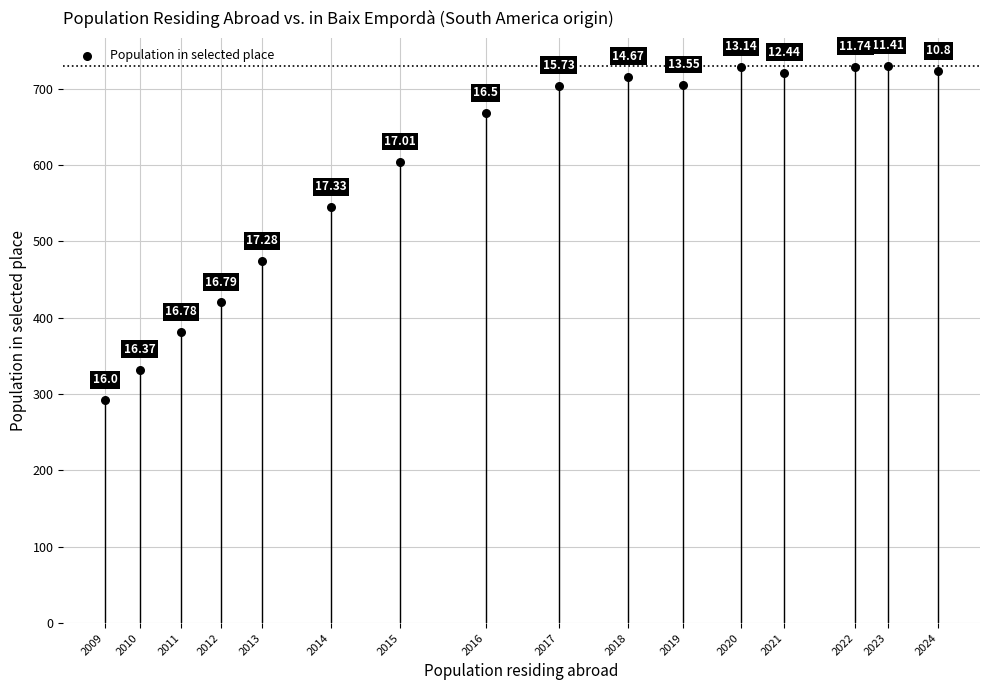

What is the range of Y values (max minus min)?

438